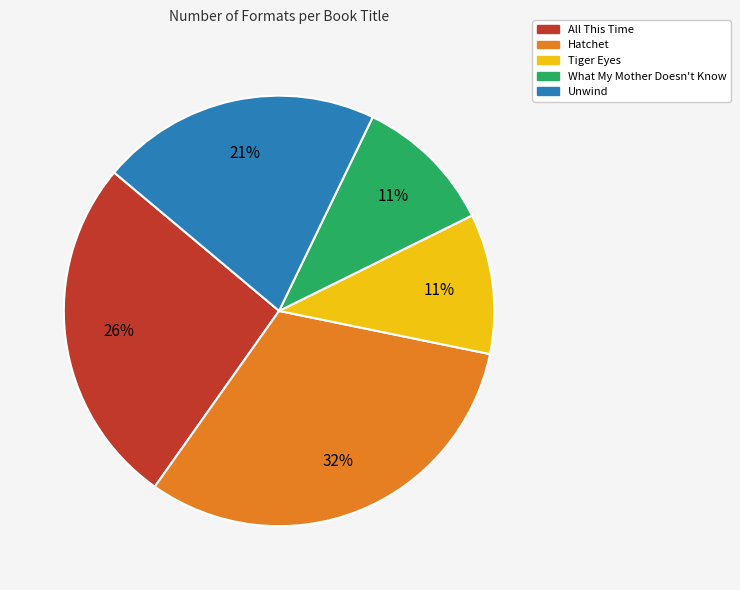

Do Hatchet and All This Time together represent more than half of the pie?

Yes